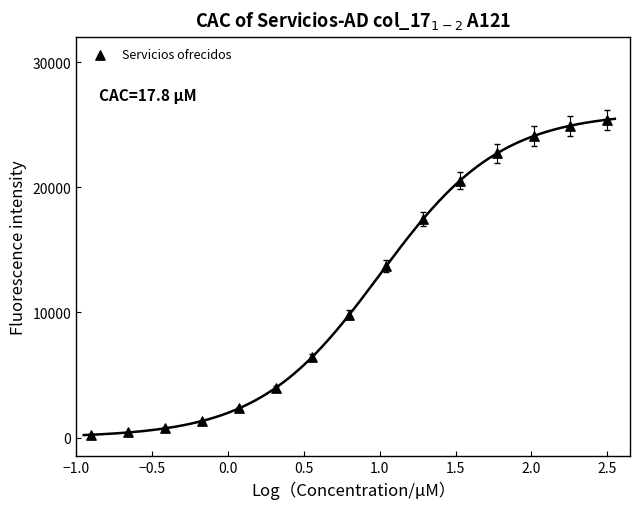

What Y value in the scatter plot is closest to 12812?

13695.8